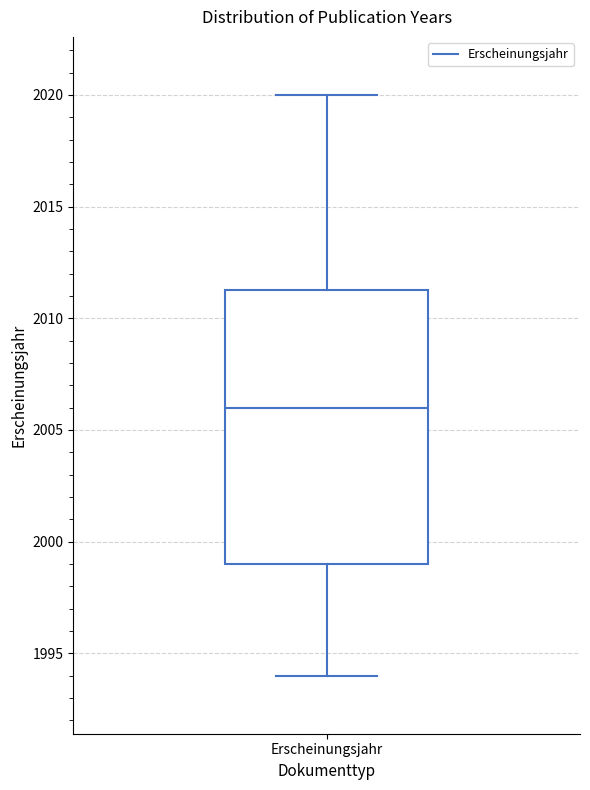

Read this box plot against the y-axis: the position of the median line, the range covered by the box, and the ends of both whiskers. The values are not printed on the chart, so give them approximately, as read against the axis.

median 2006.0, box 1999.0 to 2011.5, whiskers 1994.0 to 2020.0